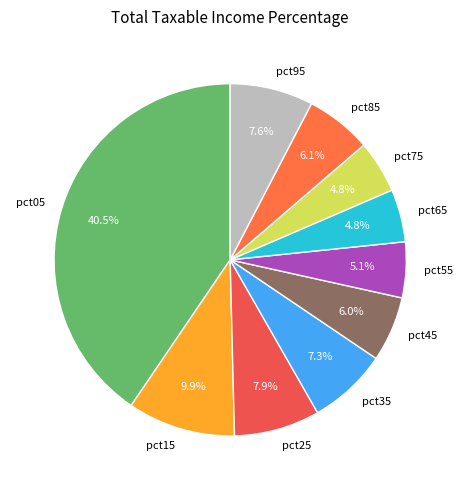

How many segments does this pie chart have?

10